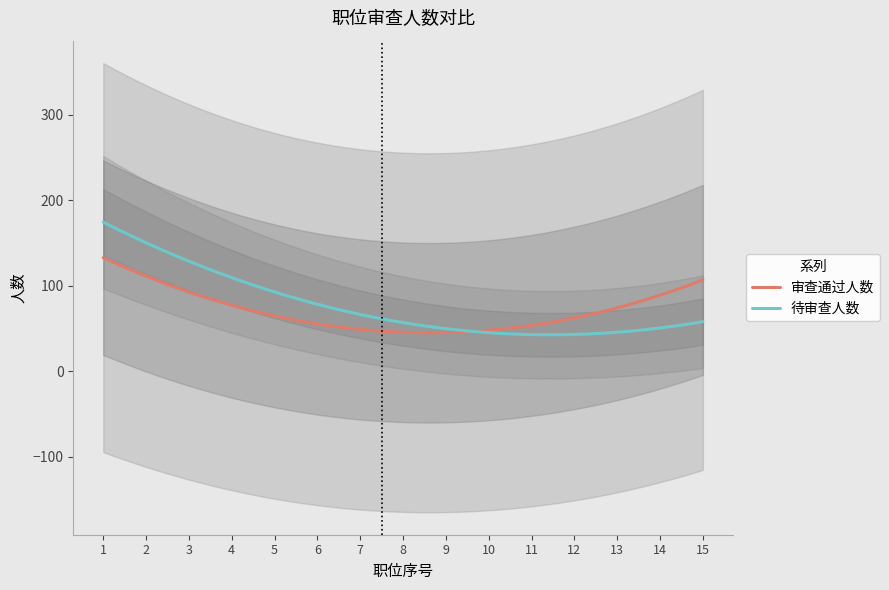

What is the highest value of the 审查通过人数 series?

132.8